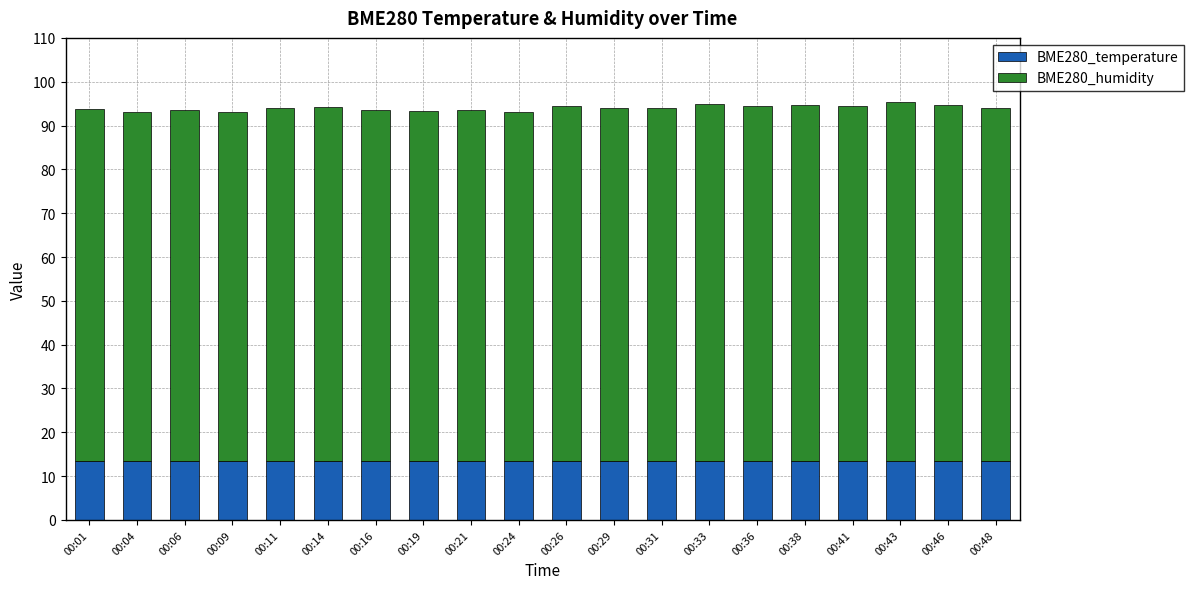

What is the average value of the BME280_temperature series?

13.4